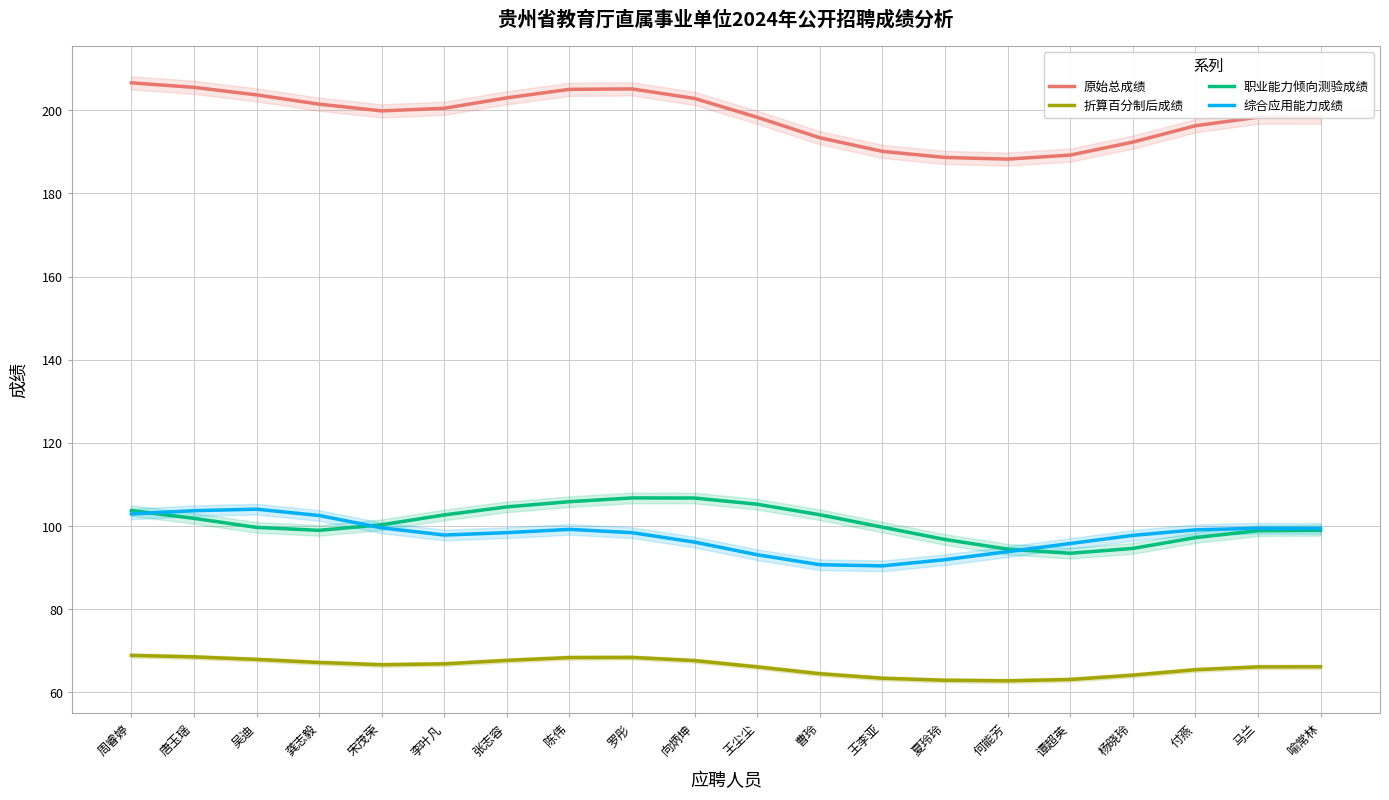

How many categories are shown in the chart?

20